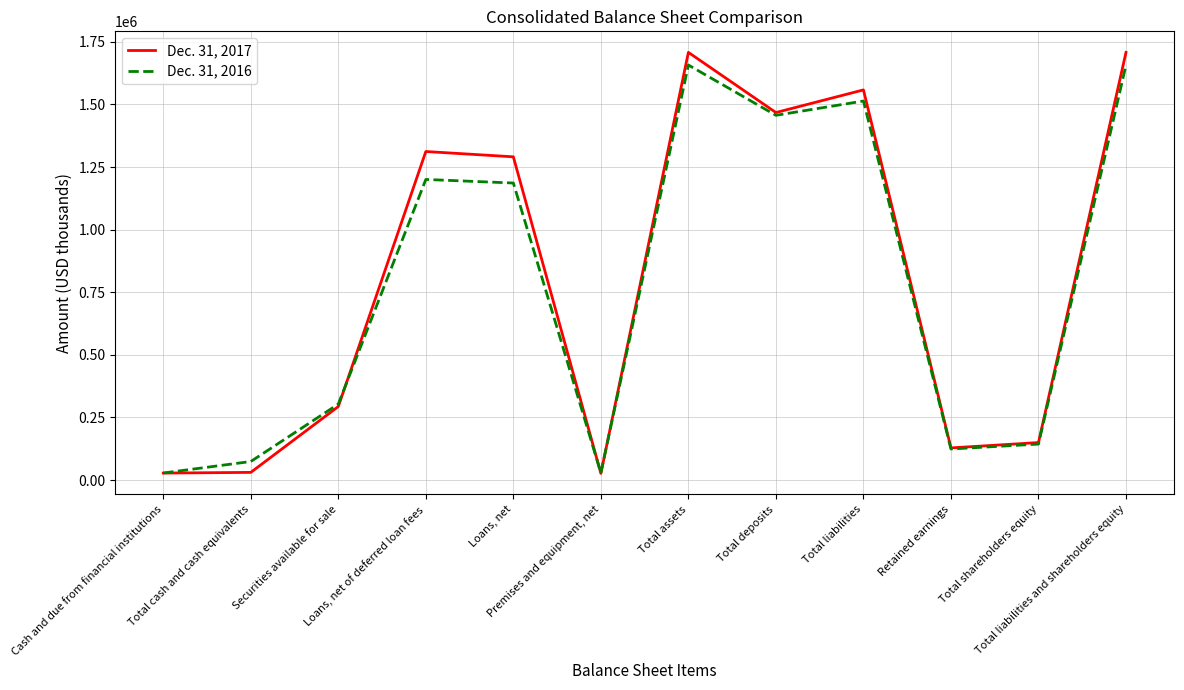

The value of Dec. 31, 2017 at Total assets is 1707620. True or false?

True